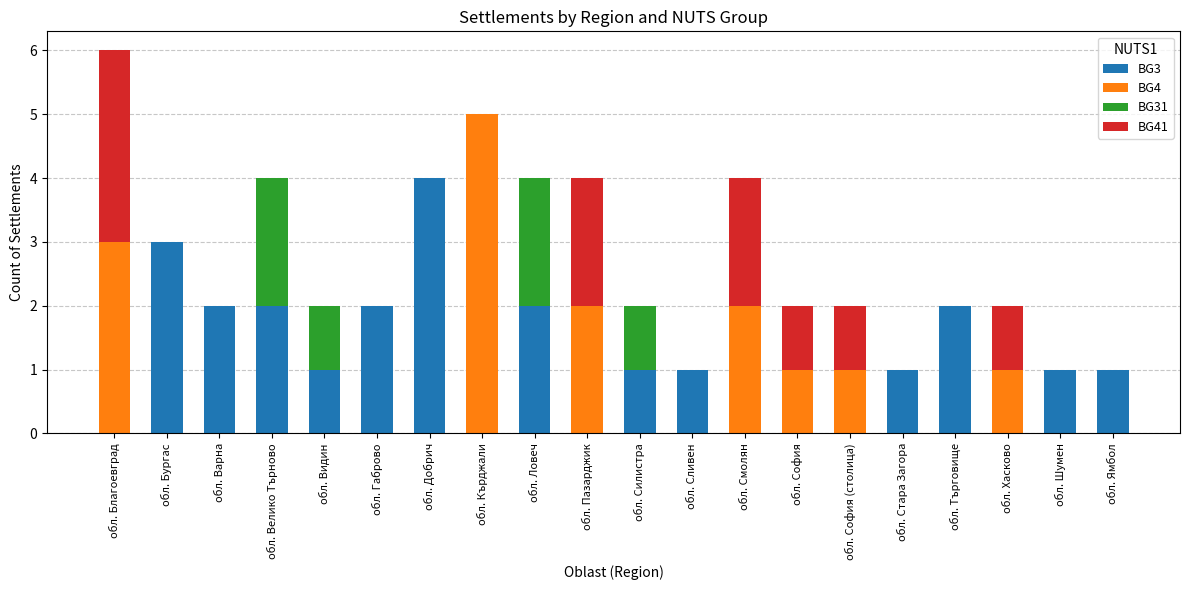

True or false: BG3 has a value of 2 at обл. Добрич.

False